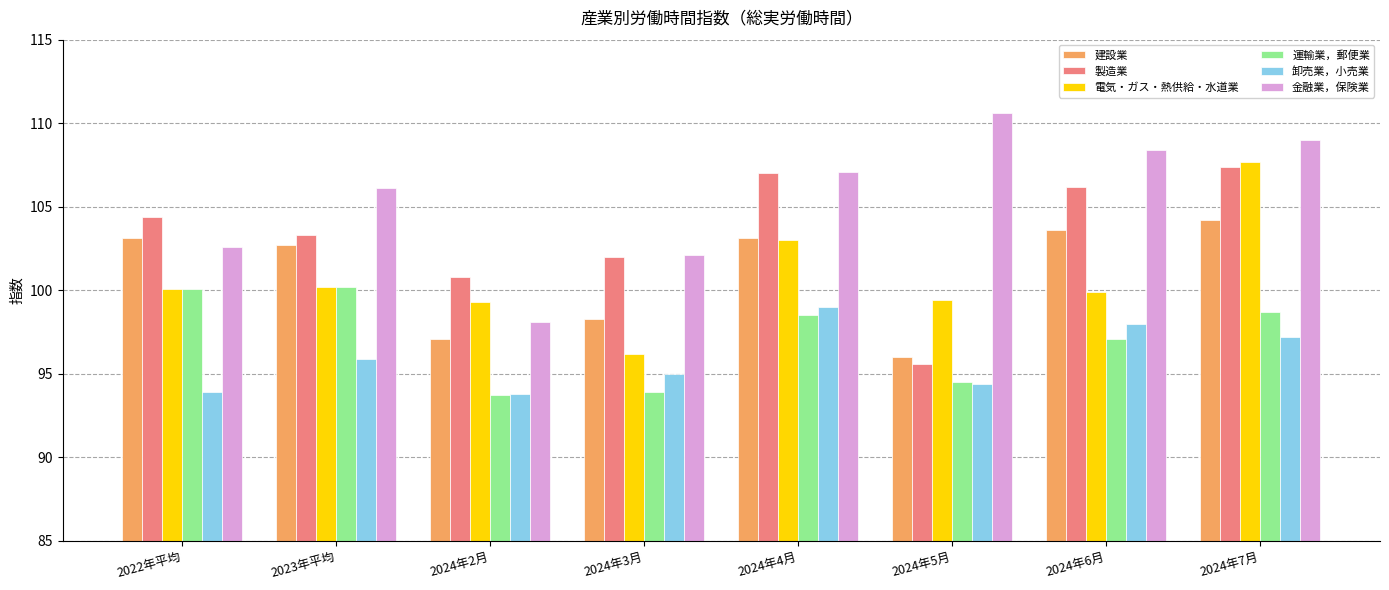

Is it true that 運輸業，郵便業 equals 52.4 at 2023年平均?

False